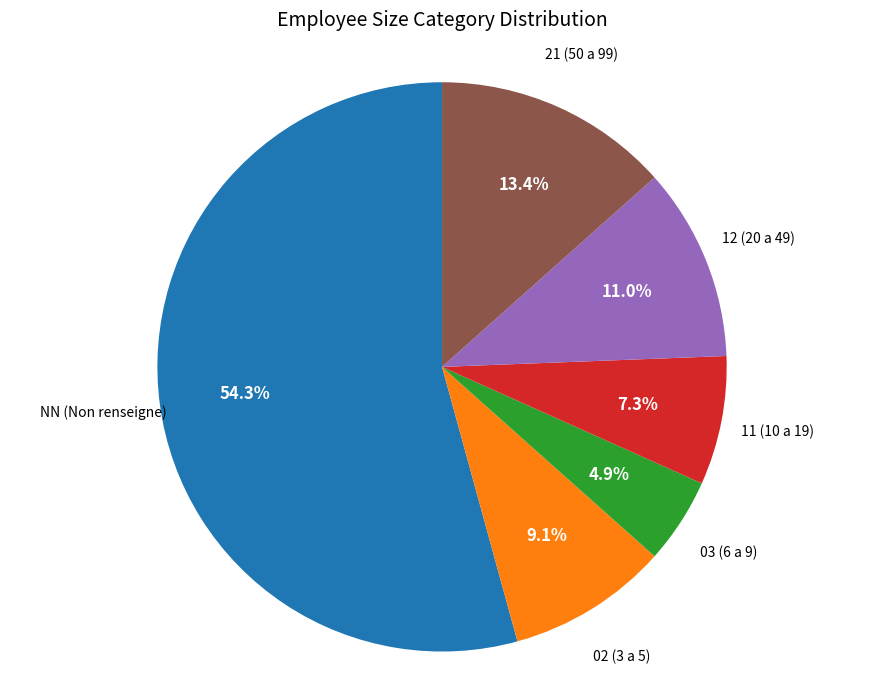

Is 21 the majority of the pie?

No